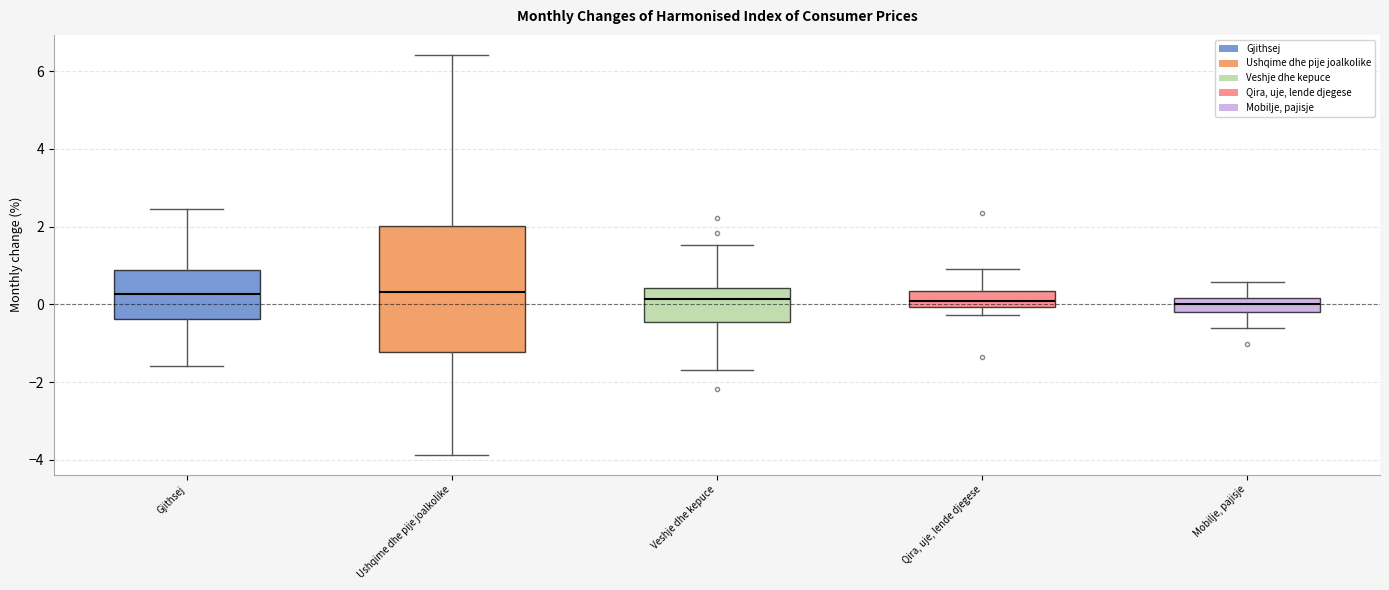

Reading left to right, read every box against the y-axis: the position of its median line, the range the box covers, and the ends of its whiskers. The values are not printed on the chart, so give them approximately, as read against the axis.

Gjithsej: median 0.2, box -0.4 to 0.8, whiskers -1.6 to 2.4
Ushqime dhe pije joalkolike: median 0.4, box -1.2 to 2.0, whiskers -3.8 to 6.4
Veshje dhe kepuce: median 0.2, box -0.4 to 0.4, whiskers -1.6 to 1.6
Qira, uje, lende djegese: median 0.0 (inside the box), box 0.0 to 0.4, whiskers -0.2 to 1.0
Mobilje, pajisje: median 0.0, box -0.2 to 0.2, whiskers -0.6 to 0.6